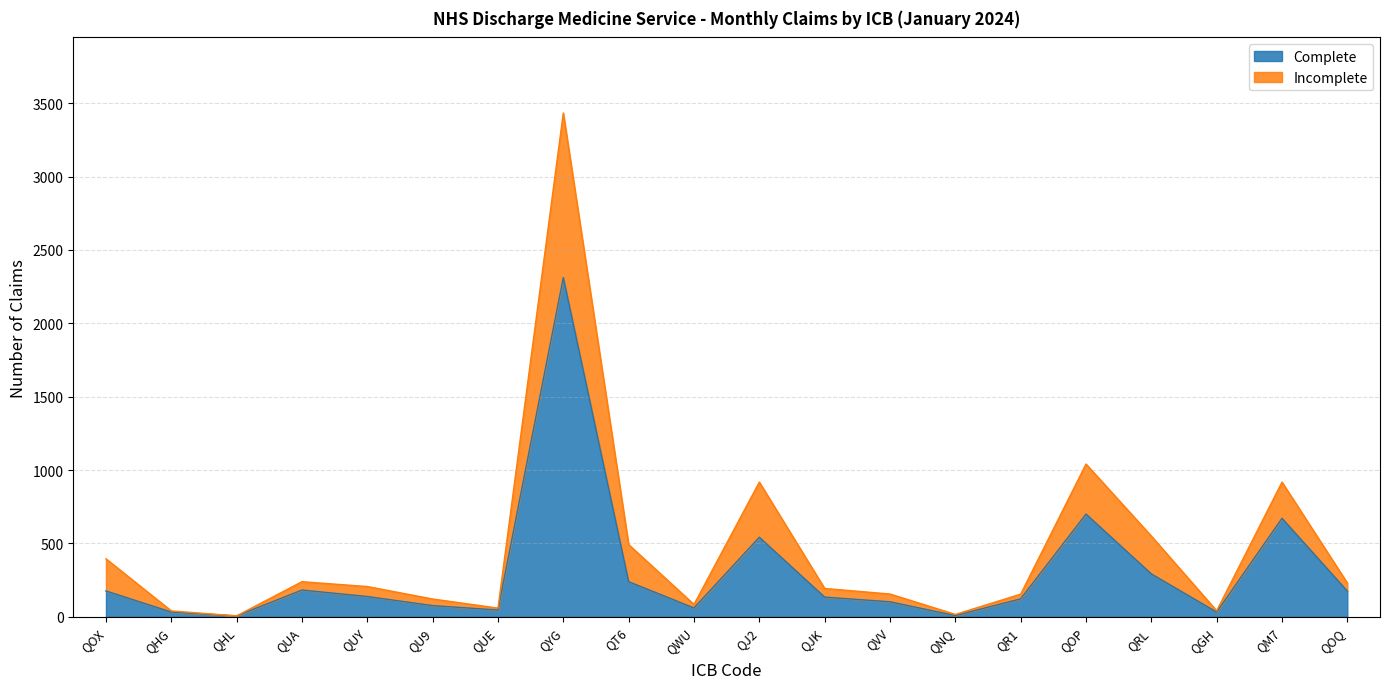

What is the lowest value of the Incomplete series?

6